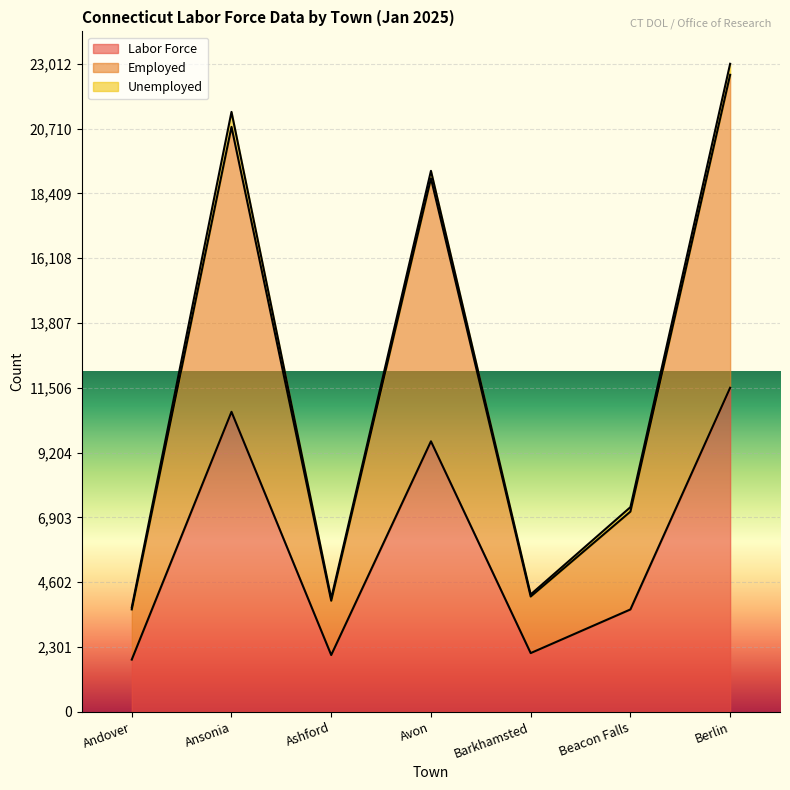

Which category has the highest value in the Labor Force series?

Berlin